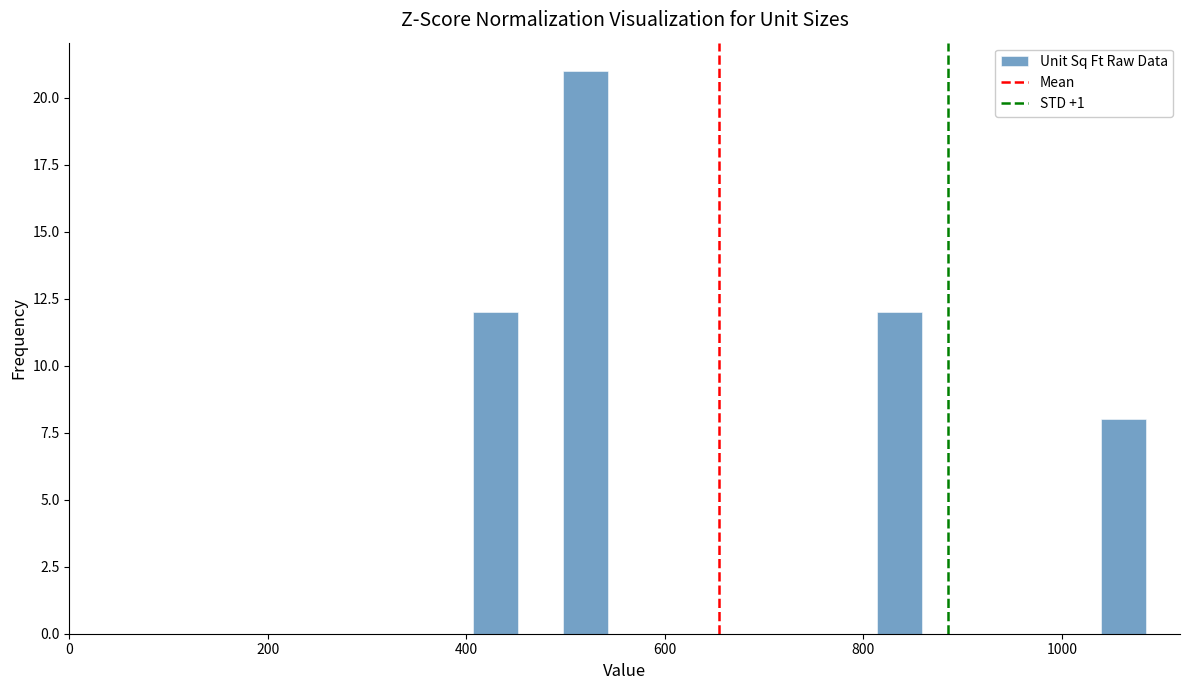

Read against the x-axis, roughly where is the centre of the tallest bar?

520